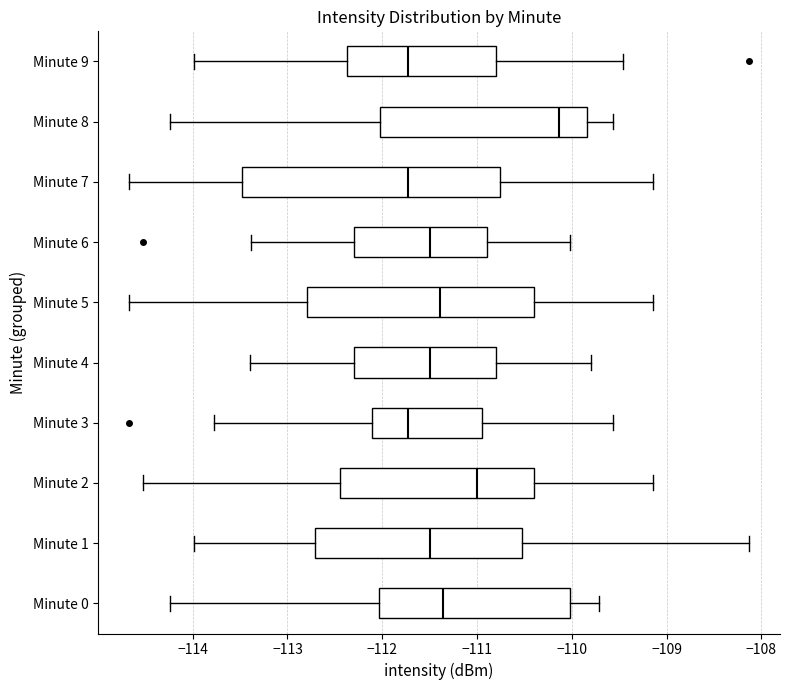

Where does the median line of the box for Minute 8 sit on the x-axis? The values are not printed on the chart, so give them approximately, as read against the axis.

-110.1